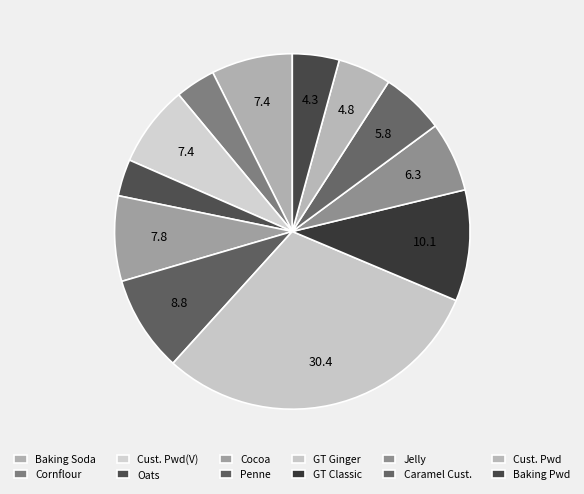

Is there a majority slice in this chart?

No